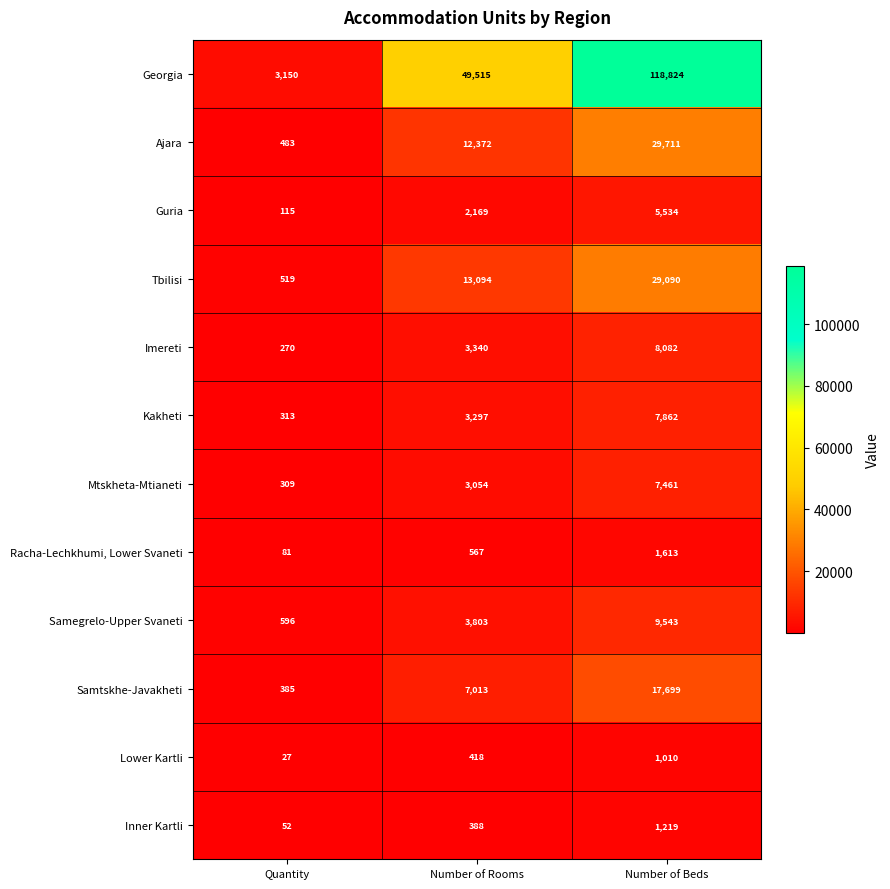

At which category is the sum across all series the highest?

Number of Beds